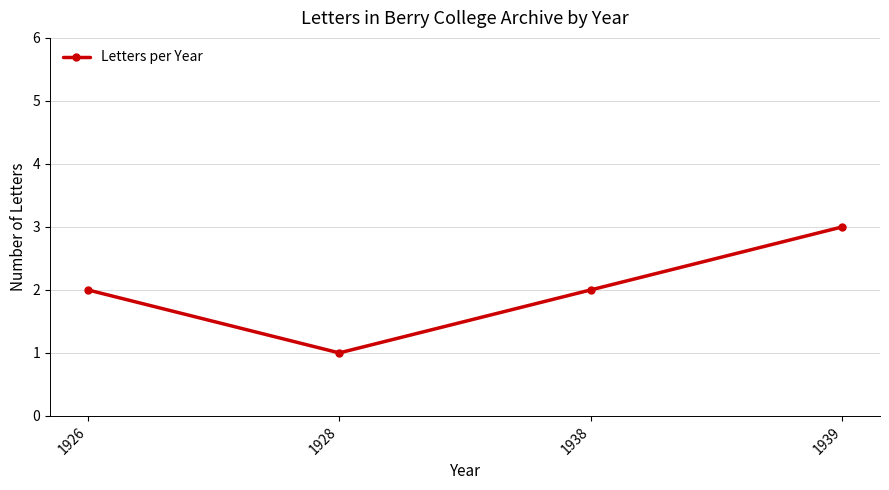

True or false: the data shows 2 at 1926.

True